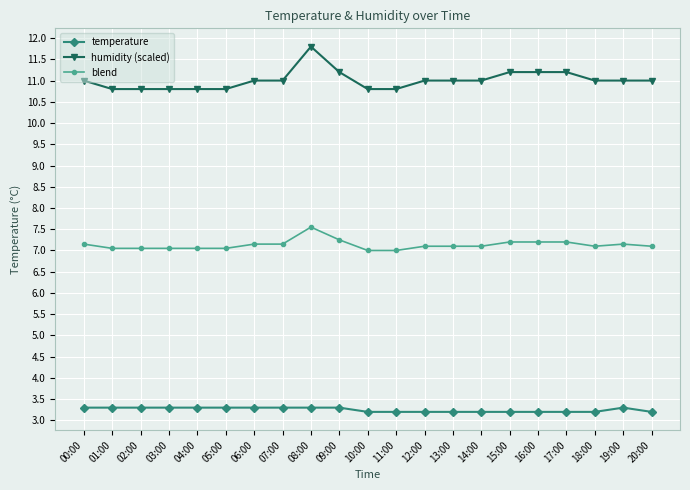

Is this an area chart (filled region under the line)?

No